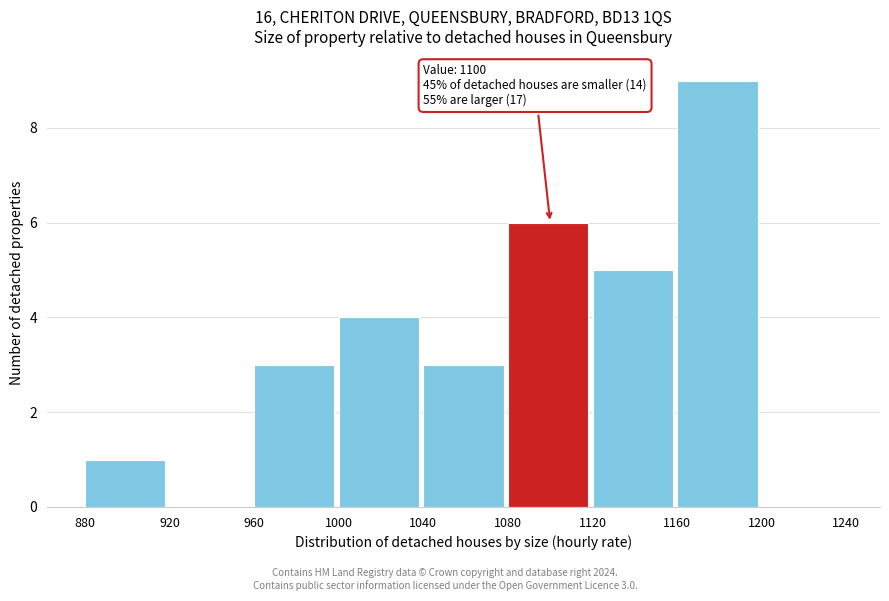

Which range on the x-axis has the tallest bar?

1160 to 1200